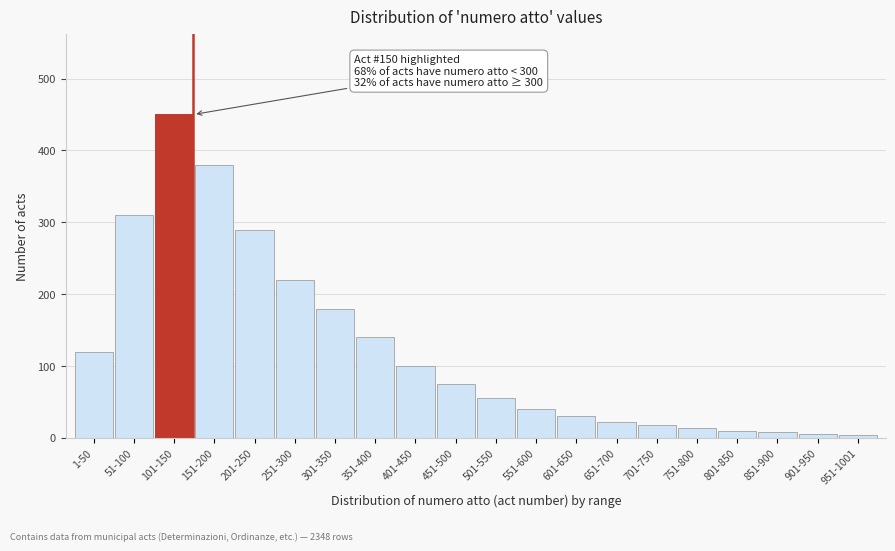

What is the difference between the values at 201-250 and 351-400?

150